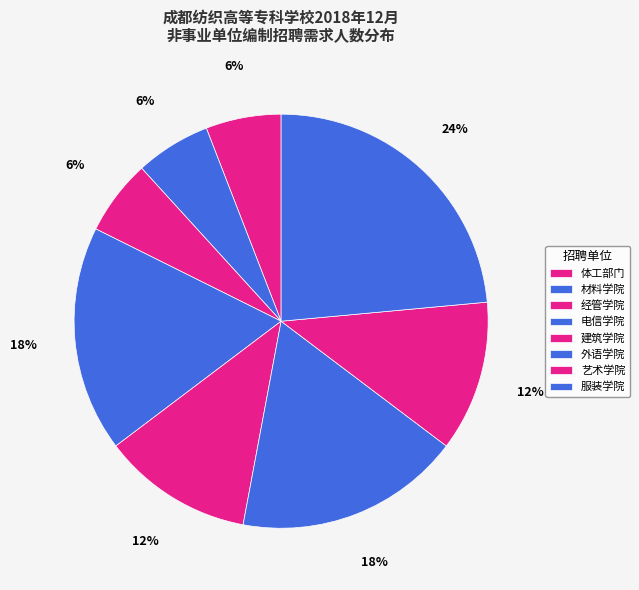

To the nearest percent, what is the difference between the largest and smallest slice percentages?

18%